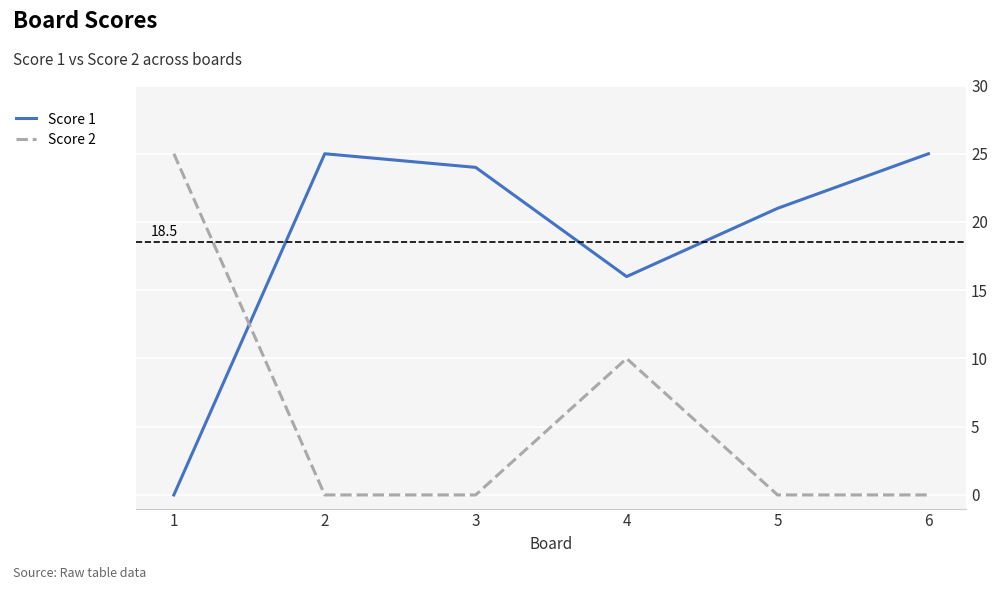

At which category is the sum across all series the highest?

4